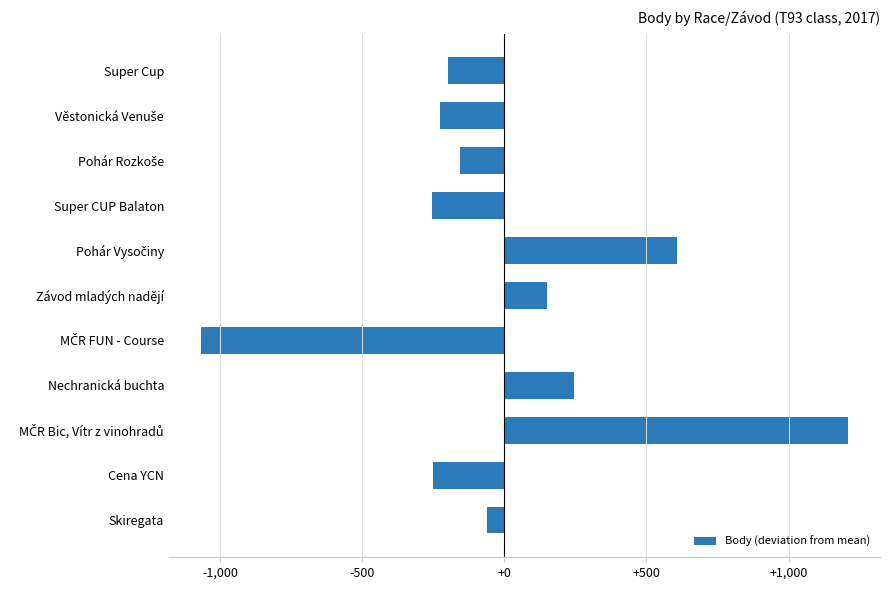

Where is the data nearest to the value 70?

Závod mladých nadějí